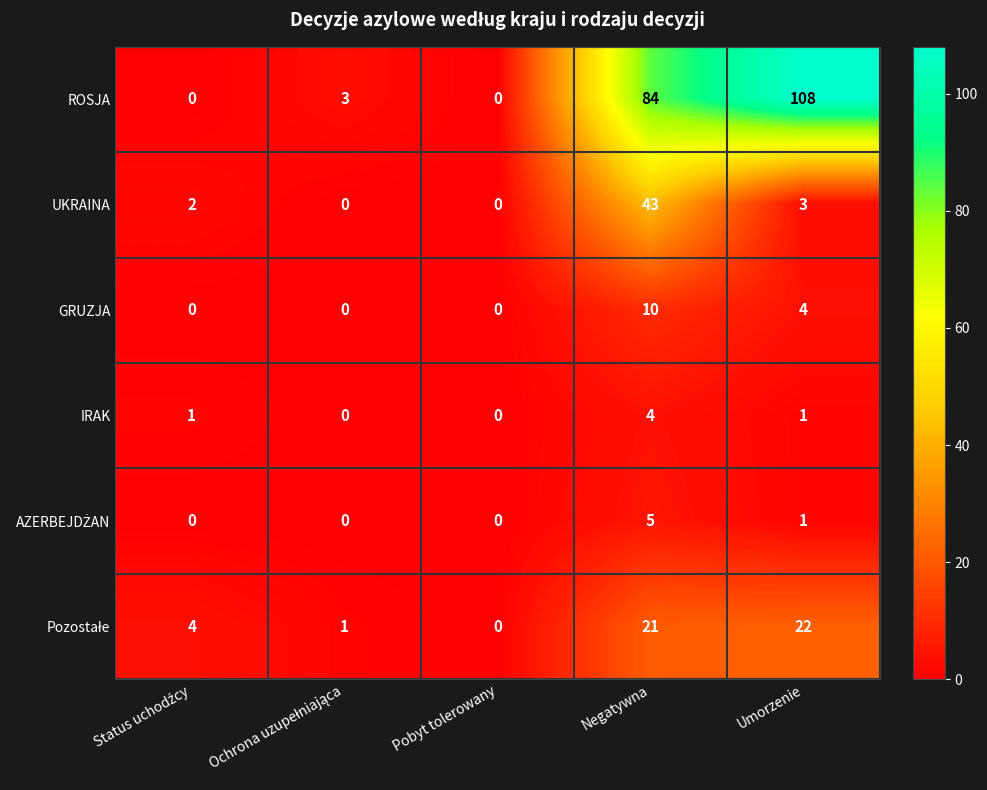

Which series has the largest total across all categories?

ROSJA